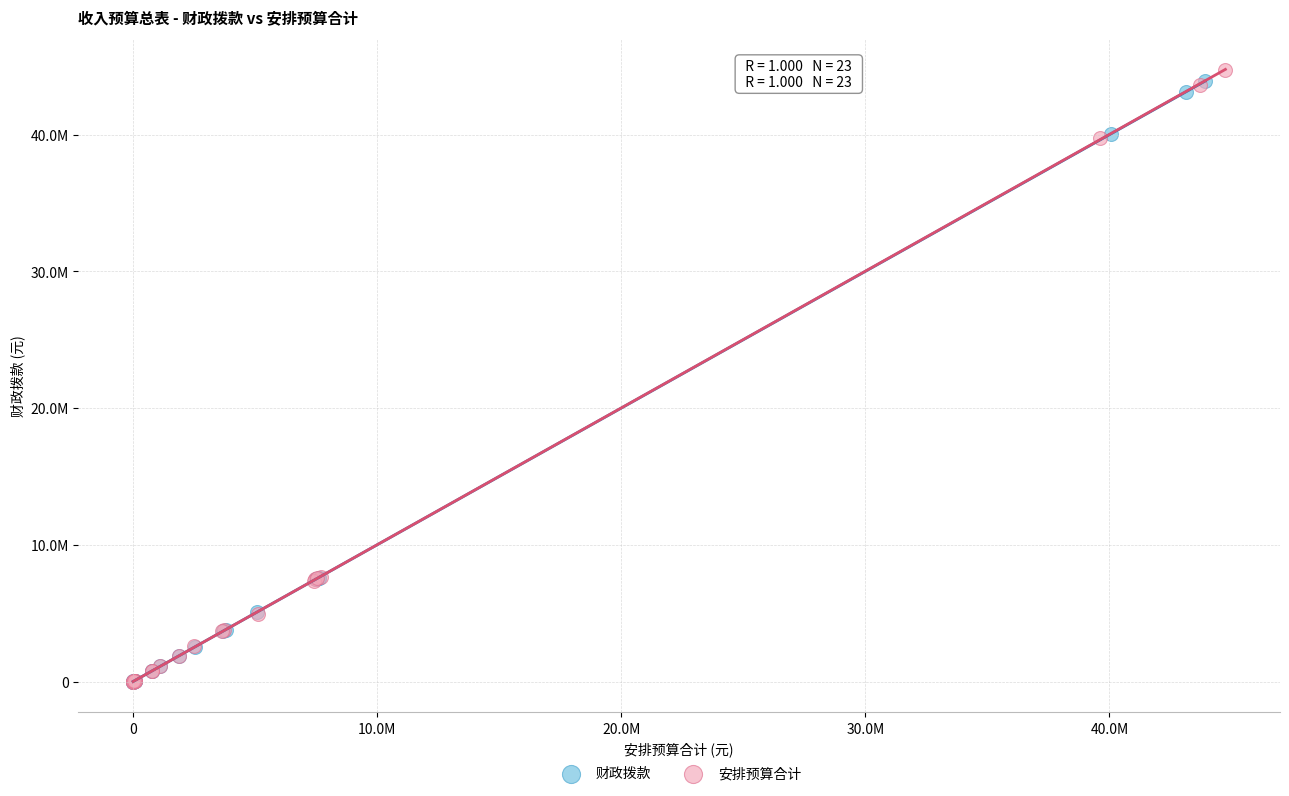

What are all the series names shown in the legend?

财政拨款, 安排预算合计